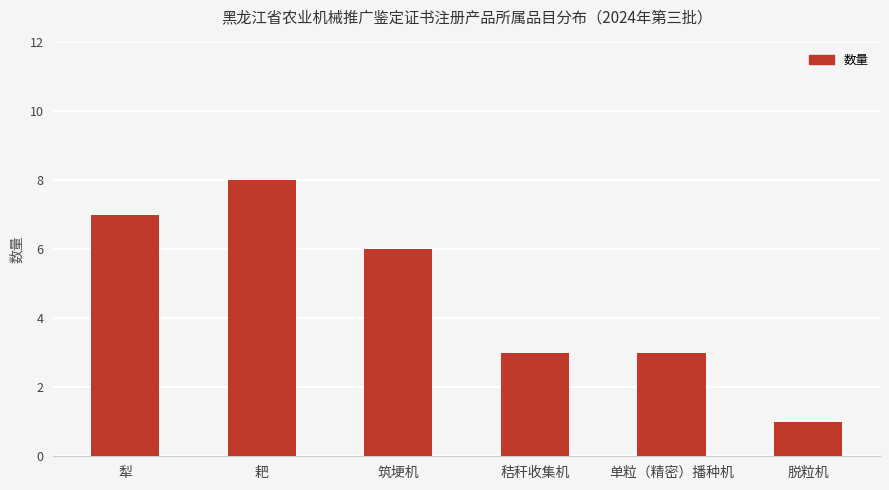

What is the smallest value displayed?

1